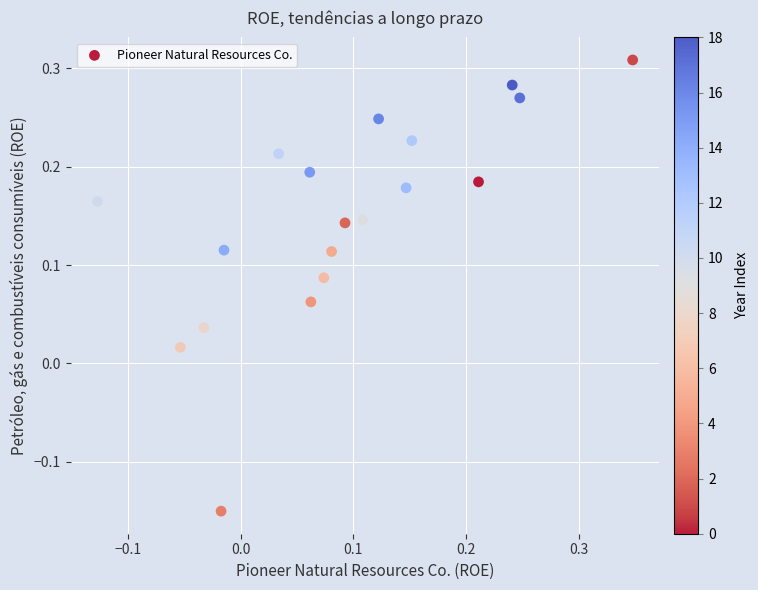

What is the range of X values (max minus min)?

0.5